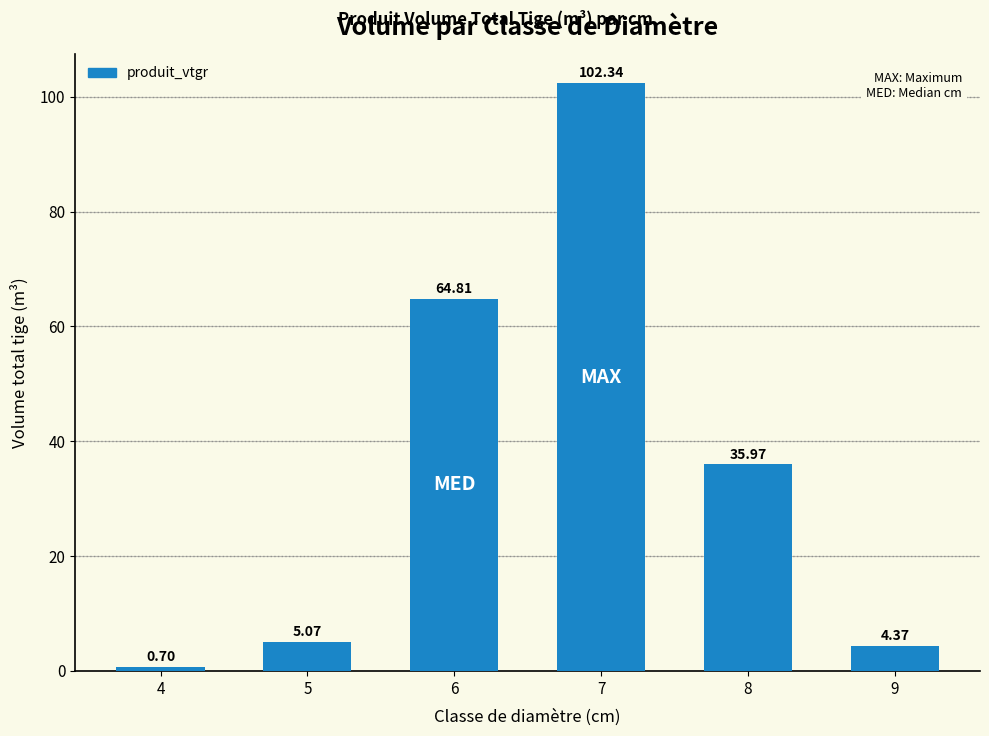

List the labels in order of value, smallest first.

4, 9, 5, 8, 6, 7